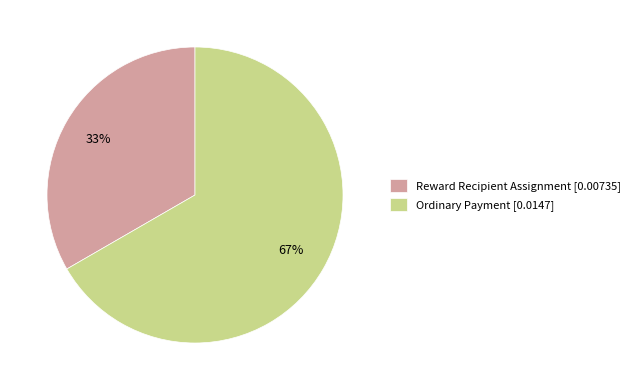

Which slice represents more than half of the pie?

Ordinary Payment